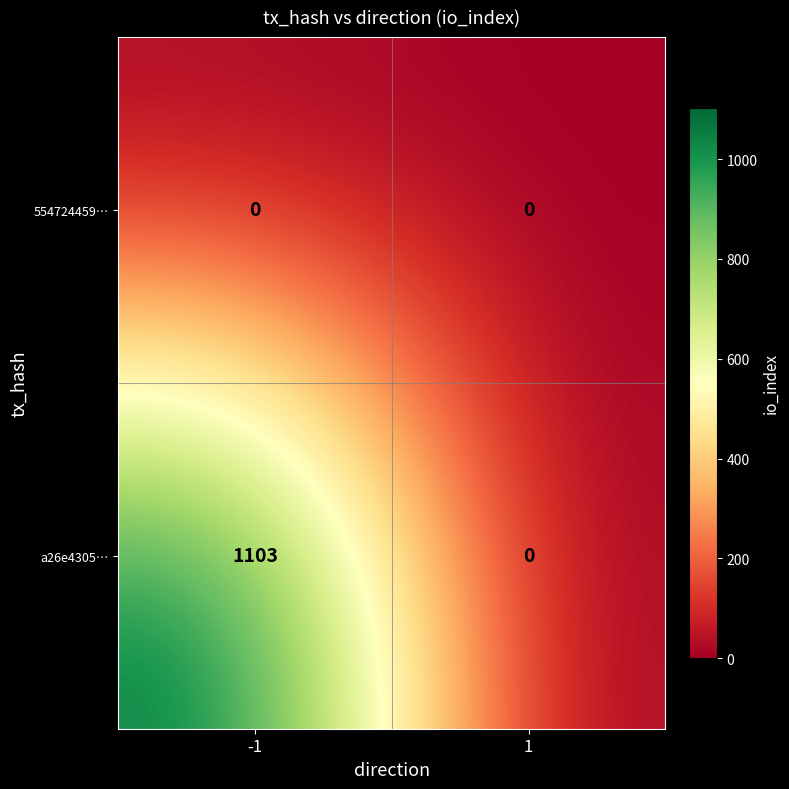

What is the greatest value displayed?

1103